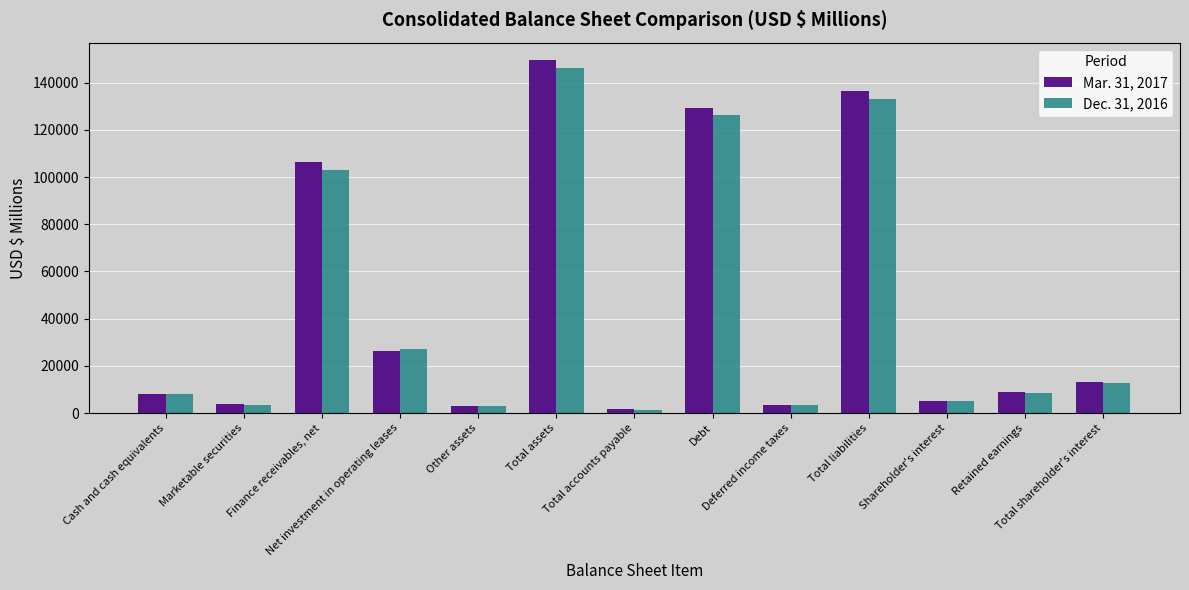

What is the maximum value shown in the chart?

149532